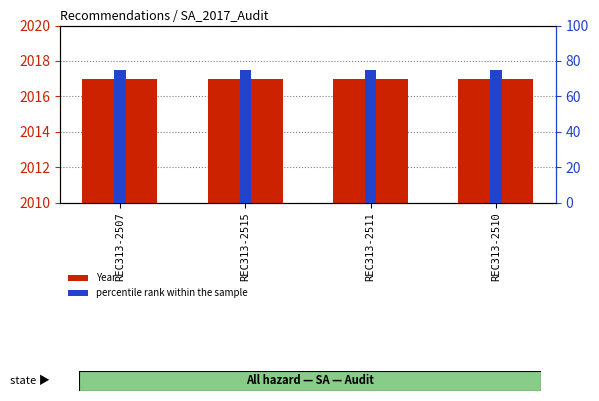

Reading left to right, extract all data points from this chart.

Year: REC313-2507=2017	REC313-2515=2017	REC313-2511=2017	REC313-2510=2017
percentile rank within the sample: REC313-2507=75	REC313-2515=75	REC313-2511=75	REC313-2510=75